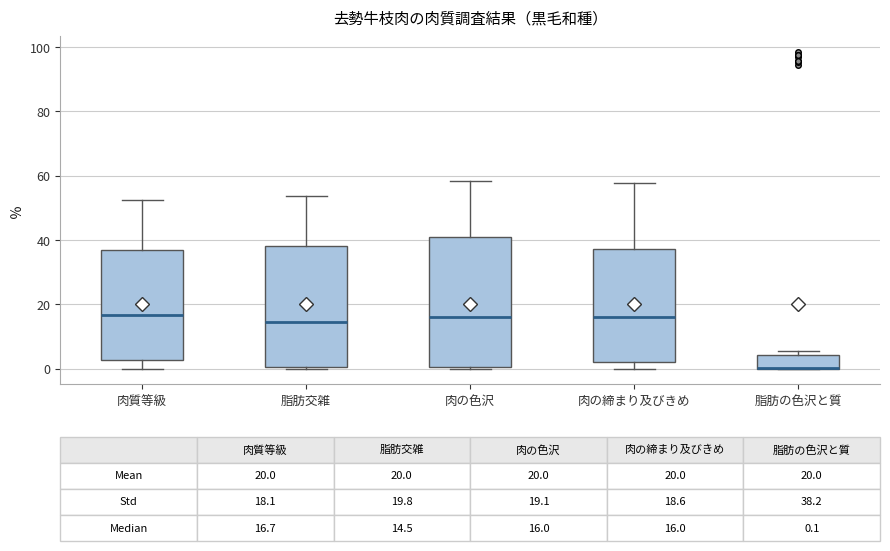

Comparing the boxes themselves (not the whiskers), which one is the tallest?

肉の色沢